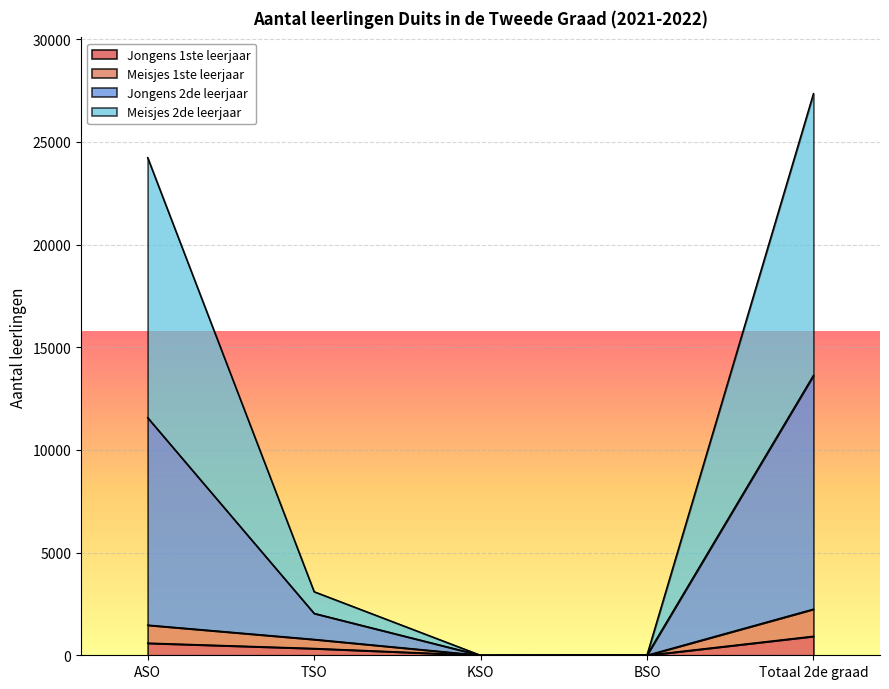

At which label does Meisjes 2de leerjaar first exceed 2043?

ASO